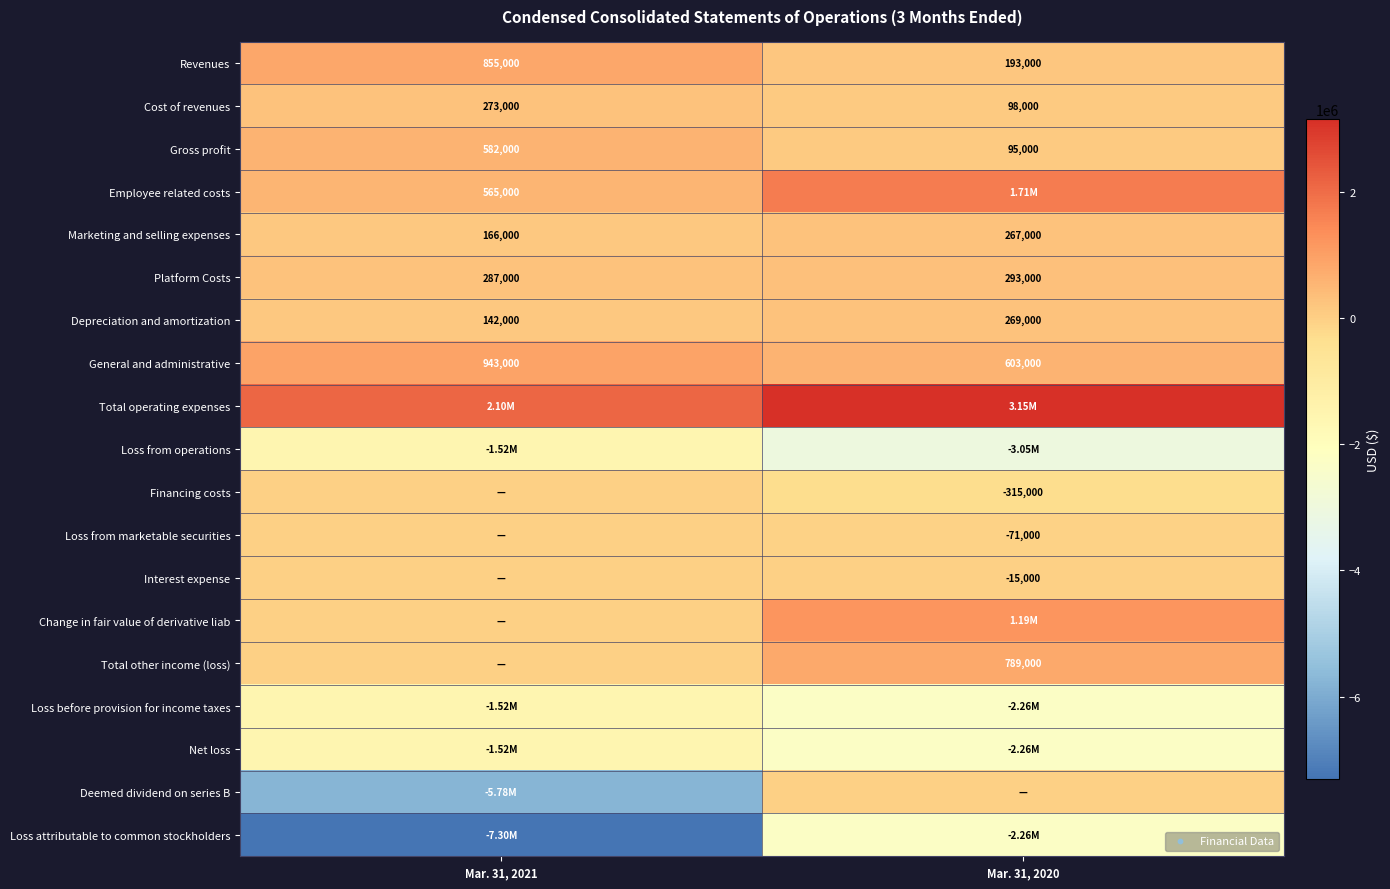

At which category does the chart reach its minimum across all series?

Mar. 31, 2021